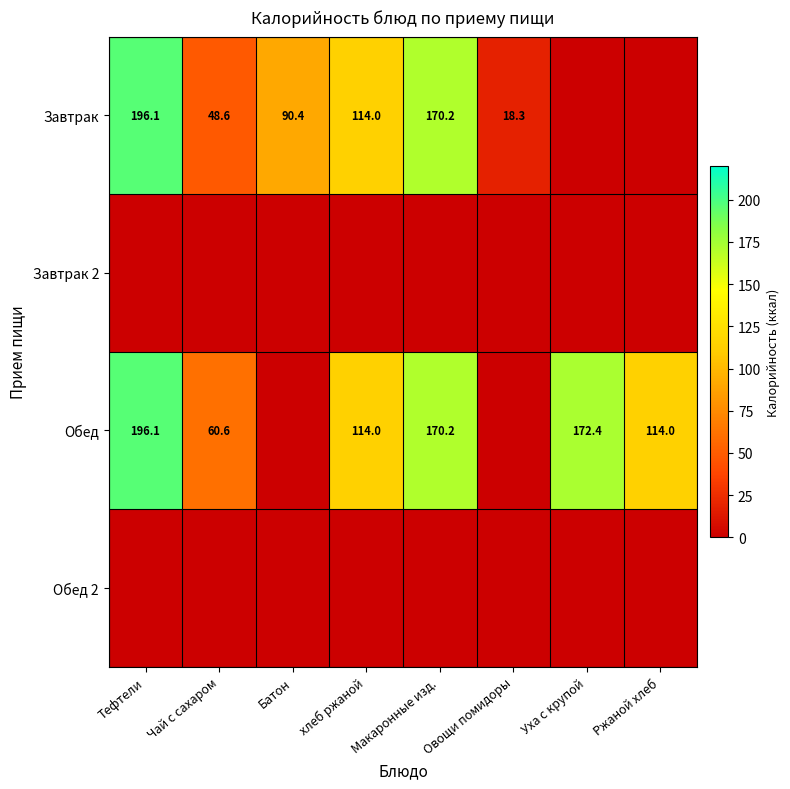

At how many categories does at least one series exceed 161?

3